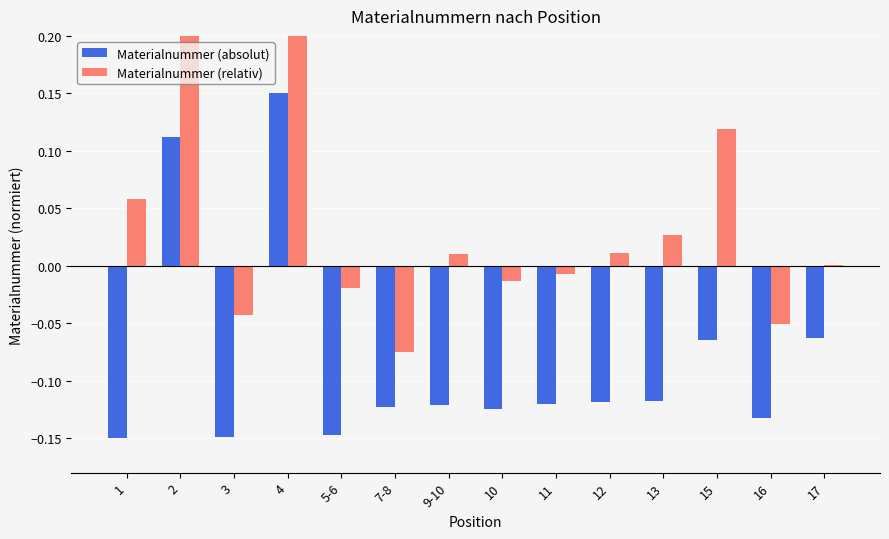

The Materialnummer (absolut) series shows -0.1 at 7-8. True or false?

True